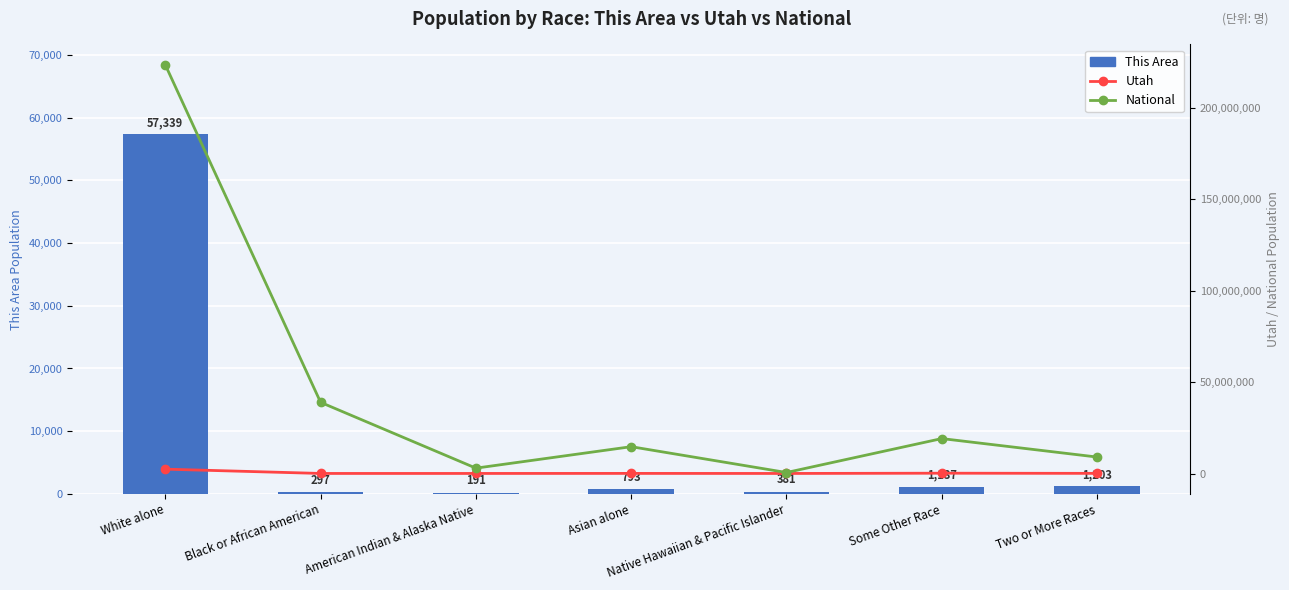

Which series has the largest range (max minus min)?

National